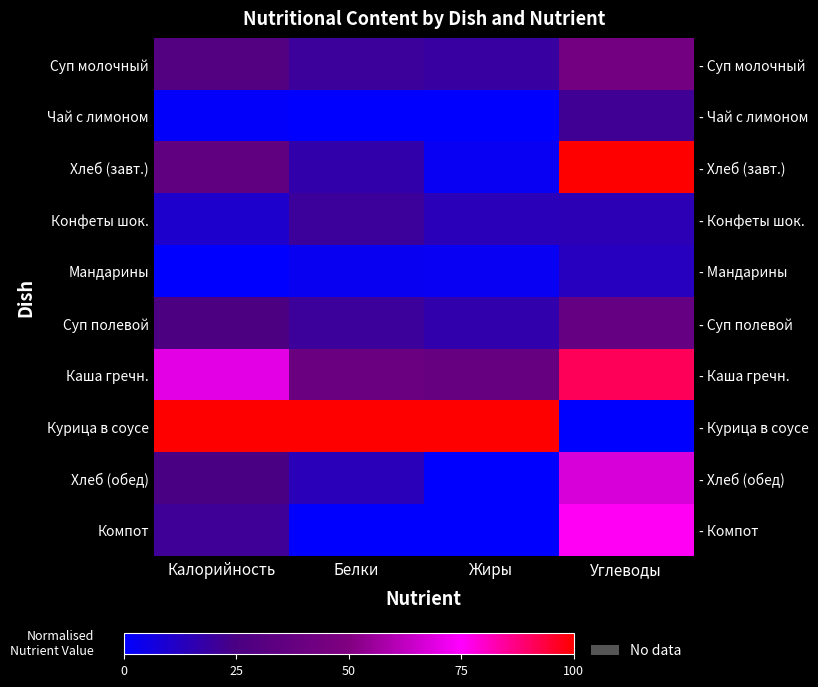

How many values in the Курица в соусе series are below 1?

1